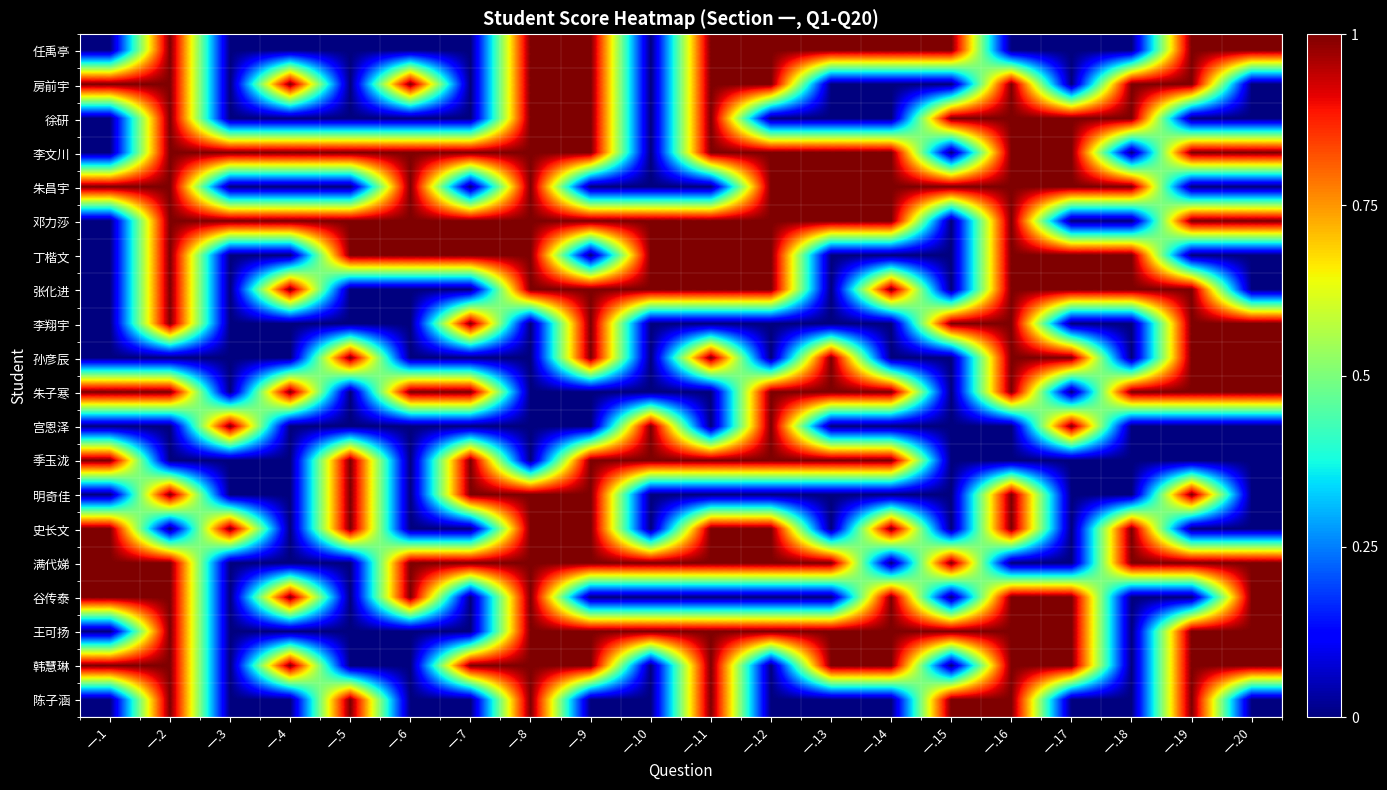

Reading right to left, what are all the values shown in this chart?

任禹亭: 一.20=1	一.19=1	一.18=0	一.17=0	一.16=0	一.15=1	一.14=1	一.13=1	一.12=1	一.11=1	一.10=0	一.9=1	一.8=1	一.7=0	一.6=0	一.5=0	一.4=0	一.3=0	一.2=1	一.1=0
房前宇: 一.20=0	一.19=1	一.18=1	一.17=0	一.16=1	一.15=0	一.14=0	一.13=0	一.12=1	一.11=1	一.10=0	一.9=1	一.8=1	一.7=0	一.6=1	一.5=0	一.4=1	一.3=0	一.2=1	一.1=1
徐研: 一.20=0	一.19=0	一.18=1	一.17=1	一.16=1	一.15=1	一.14=0	一.13=0	一.12=0	一.11=1	一.10=0	一.9=1	一.8=1	一.7=0	一.6=0	一.5=0	一.4=0	一.3=0	一.2=1	一.1=0
李文川: 一.20=1	一.19=1	一.18=0	一.17=1	一.16=1	一.15=0	一.14=1	一.13=1	一.12=1	一.11=1	一.10=0	一.9=1	一.8=1	一.7=1	一.6=1	一.5=1	一.4=1	一.3=1	一.2=1	一.1=0
朱昌宇: 一.20=0	一.19=0	一.18=1	一.17=1	一.16=1	一.15=1	一.14=1	一.13=1	一.12=1	一.11=0	一.10=0	一.9=0	一.8=1	一.7=0	一.6=1	一.5=0	一.4=0	一.3=0	一.2=1	一.1=1
邓力莎: 一.20=1	一.19=1	一.18=0	一.17=0	一.16=1	一.15=0	一.14=1	一.13=1	一.12=1	一.11=1	一.10=1	一.9=1	一.8=1	一.7=1	一.6=1	一.5=1	一.4=1	一.3=1	一.2=1	一.1=0
丁楷文: 一.20=0	一.19=0	一.18=1	一.17=1	一.16=1	一.15=0	一.14=0	一.13=0	一.12=1	一.11=1	一.10=1	一.9=0	一.8=1	一.7=1	一.6=1	一.5=1	一.4=0	一.3=0	一.2=1	一.1=0
张化进: 一.20=0	一.19=1	一.18=1	一.17=1	一.16=1	一.15=0	一.14=1	一.13=0	一.12=1	一.11=1	一.10=1	一.9=1	一.8=1	一.7=0	一.6=0	一.5=0	一.4=1	一.3=0	一.2=1	一.1=0
李翔宇: 一.20=1	一.19=1	一.18=0	一.17=0	一.16=1	一.15=1	一.14=0	一.13=0	一.12=0	一.11=0	一.10=0	一.9=1	一.8=0	一.7=1	一.6=0	一.5=0	一.4=0	一.3=0	一.2=1	一.1=0
孙彦辰: 一.20=1	一.19=1	一.18=0	一.17=1	一.16=1	一.15=0	一.14=0	一.13=1	一.12=0	一.11=1	一.10=0	一.9=1	一.8=0	一.7=0	一.6=0	一.5=1	一.4=0	一.3=0	一.2=0	一.1=0
朱子寒: 一.20=1	一.19=1	一.18=1	一.17=0	一.16=1	一.15=0	一.14=1	一.13=1	一.12=1	一.11=0	一.10=0	一.9=0	一.8=0	一.7=1	一.6=1	一.5=0	一.4=1	一.3=0	一.2=1	一.1=1
宫恩泽: 一.20=0	一.19=0	一.18=0	一.17=1	一.16=0	一.15=0	一.14=0	一.13=0	一.12=1	一.11=0	一.10=1	一.9=0	一.8=0	一.7=0	一.6=0	一.5=0	一.4=0	一.3=1	一.2=0	一.1=0
季玉泷: 一.20=0	一.19=0	一.18=0	一.17=0	一.16=0	一.15=0	一.14=1	一.13=1	一.12=1	一.11=1	一.10=1	一.9=1	一.8=0	一.7=1	一.6=0	一.5=1	一.4=0	一.3=0	一.2=0	一.1=1
明奇佳: 一.20=0	一.19=1	一.18=0	一.17=0	一.16=1	一.15=0	一.14=0	一.13=0	一.12=0	一.11=0	一.10=0	一.9=1	一.8=1	一.7=1	一.6=0	一.5=1	一.4=0	一.3=0	一.2=1	一.1=0
史长文: 一.20=0	一.19=0	一.18=1	一.17=0	一.16=1	一.15=0	一.14=1	一.13=0	一.12=1	一.11=1	一.10=0	一.9=1	一.8=1	一.7=0	一.6=0	一.5=1	一.4=0	一.3=1	一.2=0	一.1=1
满代娣: 一.20=1	一.19=1	一.18=1	一.17=0	一.16=0	一.15=1	一.14=0	一.13=1	一.12=1	一.11=1	一.10=1	一.9=1	一.8=1	一.7=1	一.6=1	一.5=0	一.4=0	一.3=0	一.2=1	一.1=1
谷传泰: 一.20=1	一.19=0	一.18=0	一.17=1	一.16=1	一.15=0	一.14=1	一.13=0	一.12=0	一.11=0	一.10=0	一.9=0	一.8=1	一.7=0	一.6=1	一.5=0	一.4=1	一.3=0	一.2=1	一.1=1
王可扬: 一.20=1	一.19=1	一.18=0	一.17=1	一.16=1	一.15=1	一.14=1	一.13=1	一.12=1	一.11=1	一.10=1	一.9=1	一.8=1	一.7=0	一.6=0	一.5=0	一.4=0	一.3=0	一.2=1	一.1=0
韩慧琳: 一.20=1	一.19=1	一.18=0	一.17=1	一.16=1	一.15=0	一.14=1	一.13=1	一.12=0	一.11=1	一.10=0	一.9=1	一.8=1	一.7=1	一.6=0	一.5=0	一.4=1	一.3=0	一.2=1	一.1=1
陈子涵: 一.20=0	一.19=1	一.18=0	一.17=0	一.16=1	一.15=1	一.14=0	一.13=0	一.12=0	一.11=1	一.10=0	一.9=0	一.8=1	一.7=0	一.6=0	一.5=1	一.4=0	一.3=0	一.2=1	一.1=0